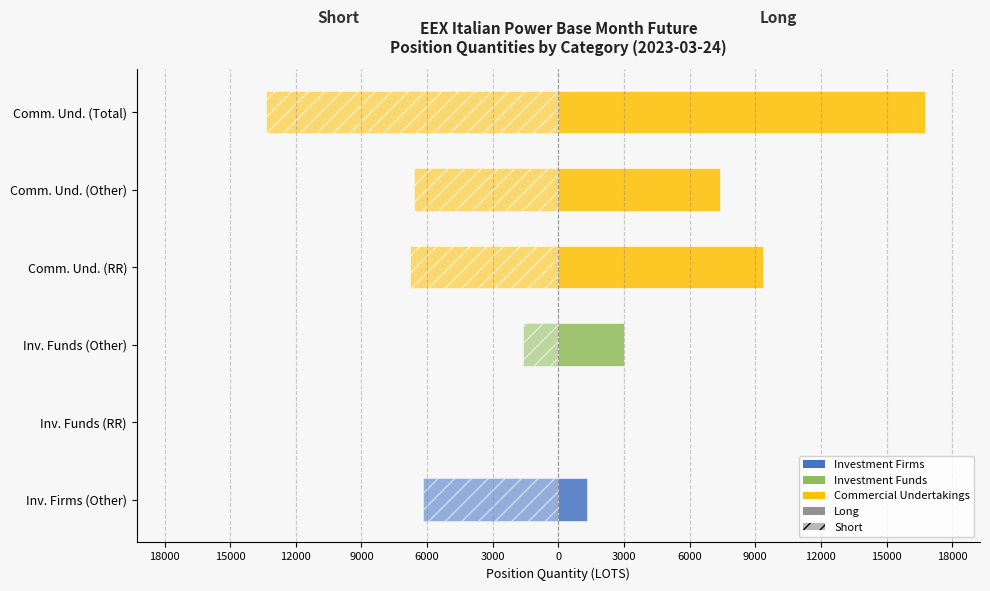

Is the value of Short at Inv. Funds (RR) greater than the value of Long at Inv. Funds (RR)?

No